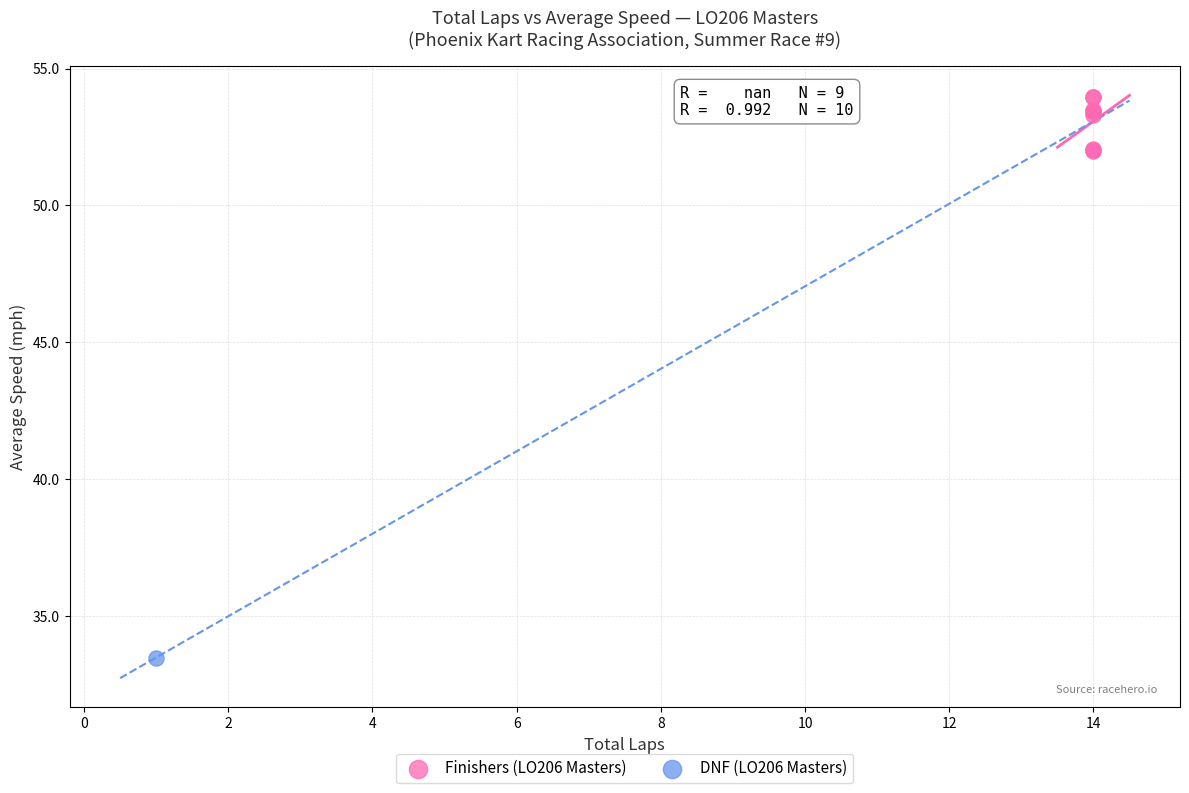

What are all the series names shown in the legend?

Finishers (LO206 Masters), DNF (LO206 Masters)